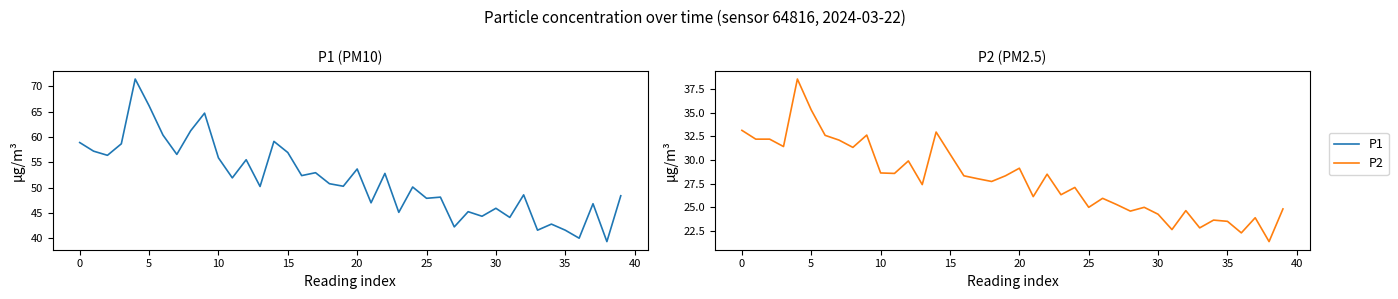

Where is P1 nearest to the value 55?

12